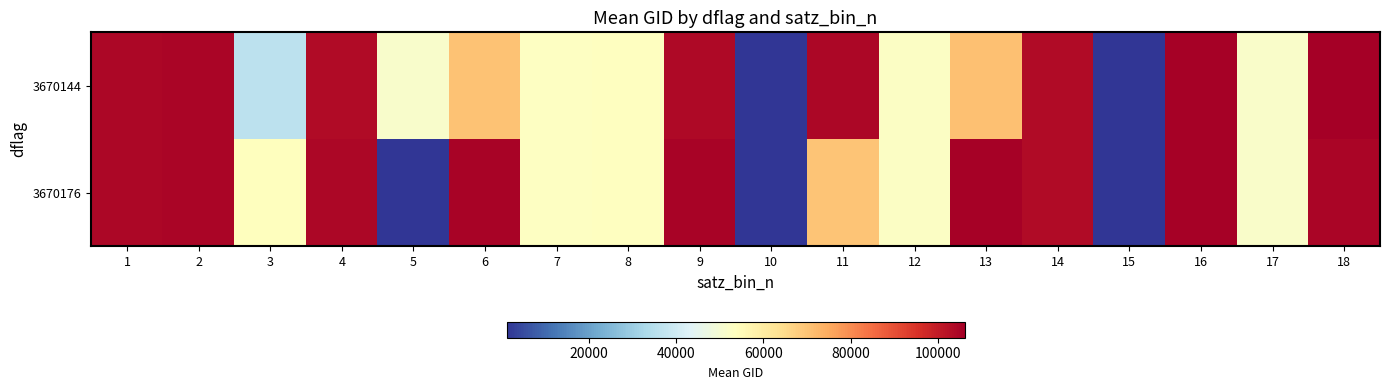

Which series changed the most between 7 and 9?

3670176